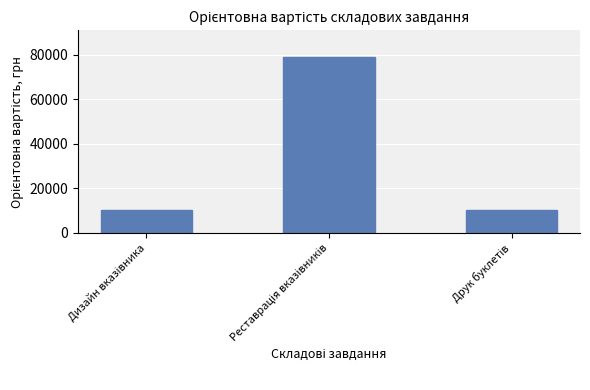

What is the smallest value displayed?

10000